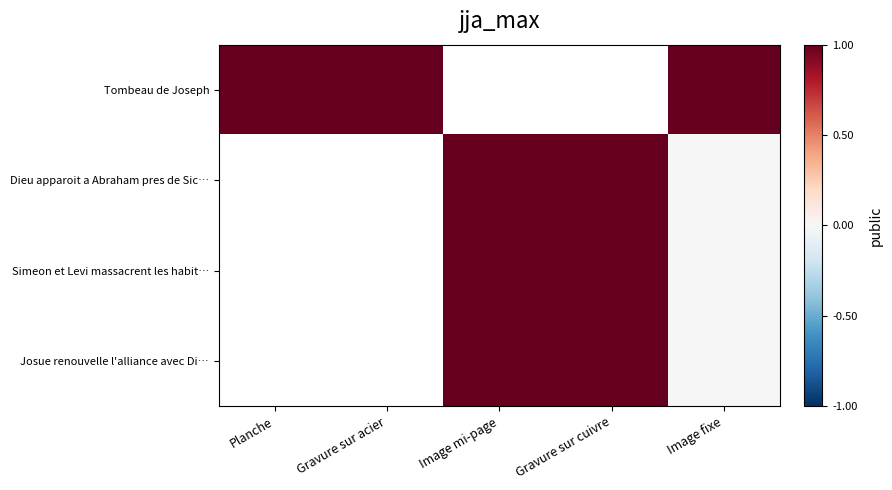

Read the Tombeau de Joseph value at Image fixe.

1.0